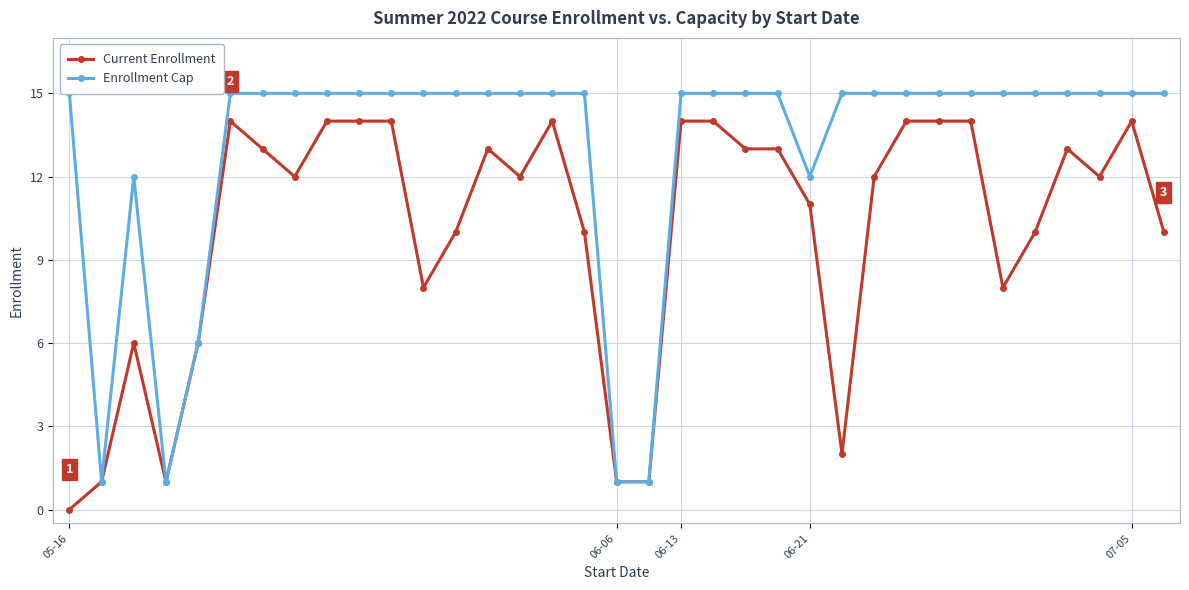

True or false: Current Enrollment and Enrollment Cap intersect in this chart.

False